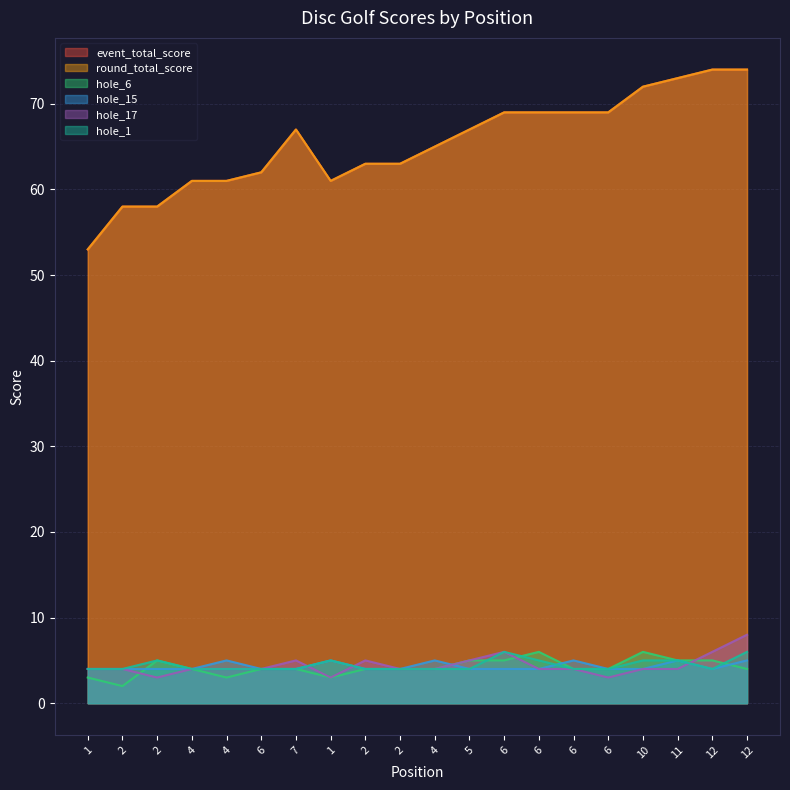

True or false: hole_6 and hole_1 cross at least once.

True